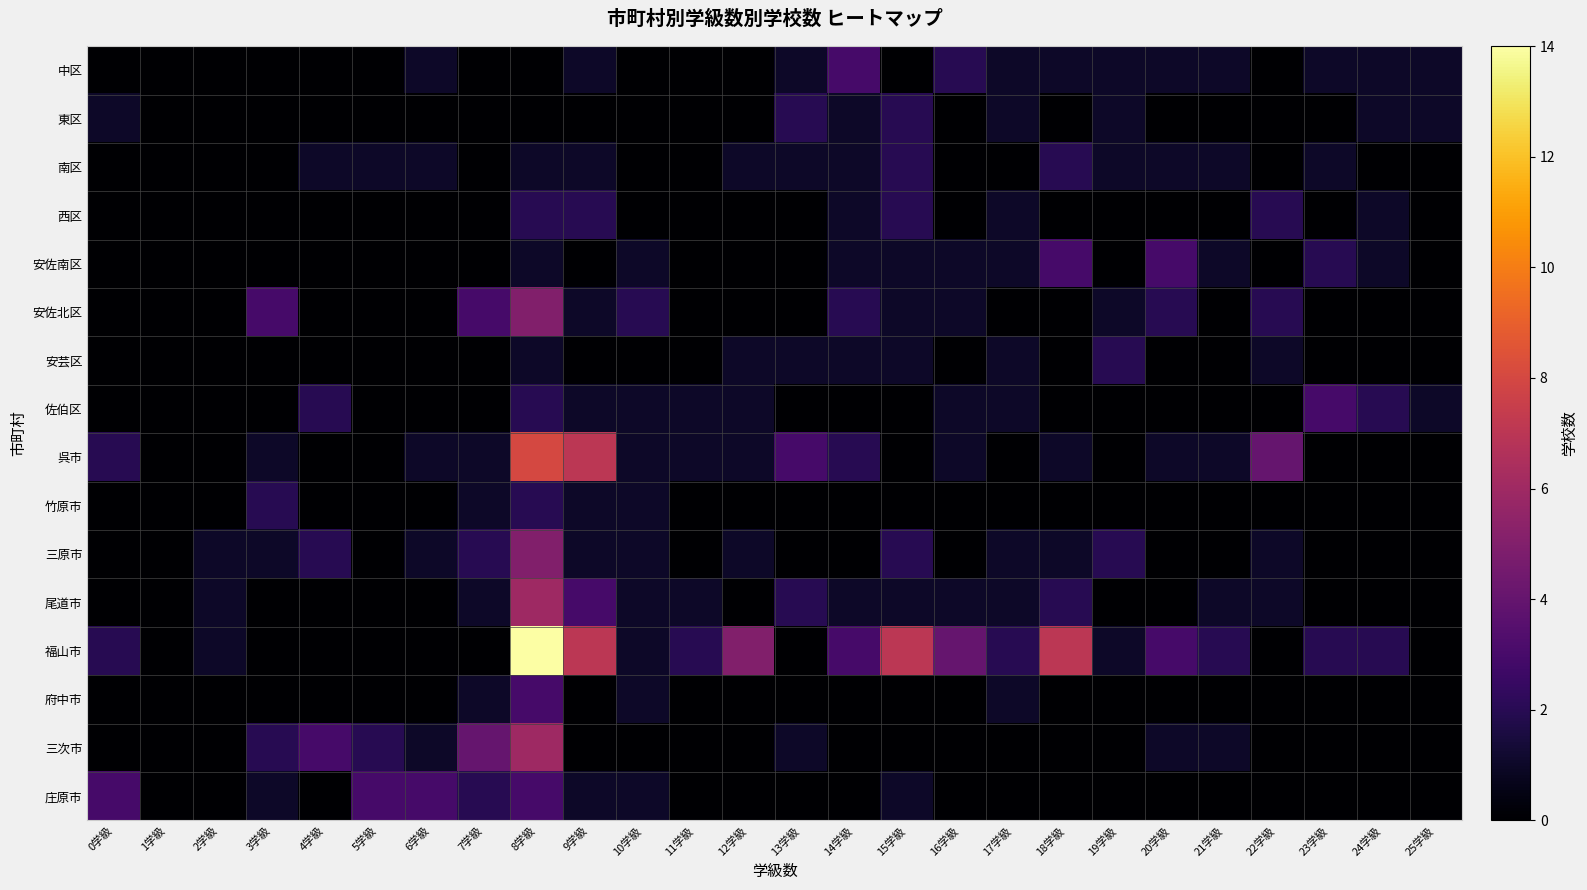

Count the number of categories in the chart.

26